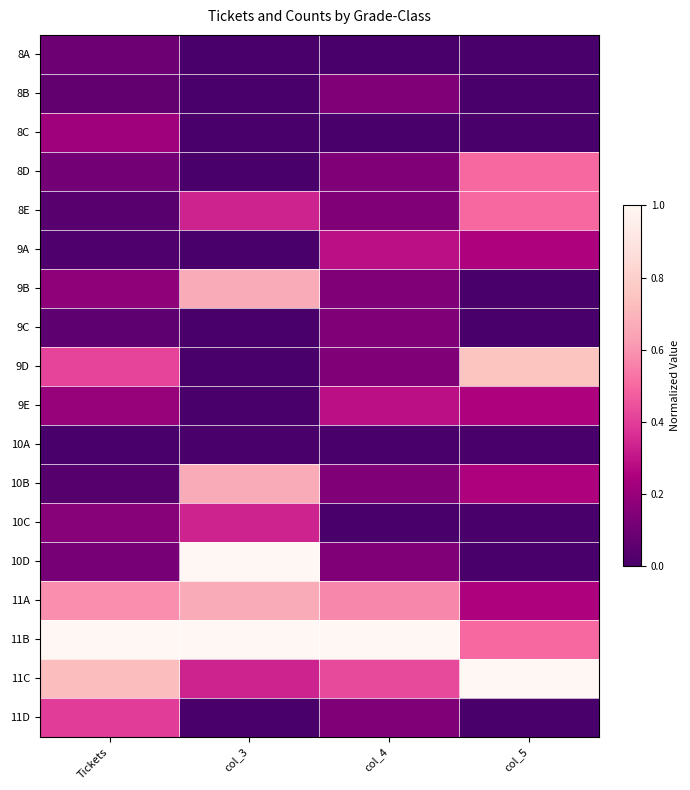

Which series has the largest range (max minus min)?

10D